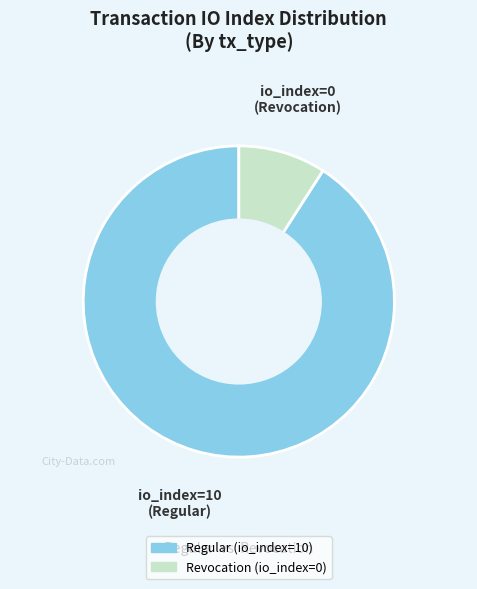

The Revocation (io_index=0) slice represents 9% of the pie. True or false?

True